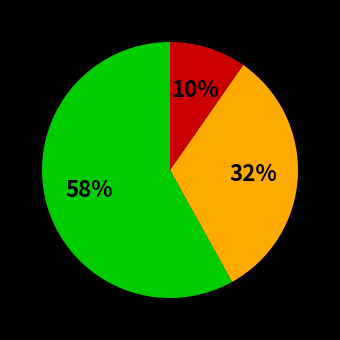

To the nearest percent, what is the difference between the largest and smallest slice percentages?

48%